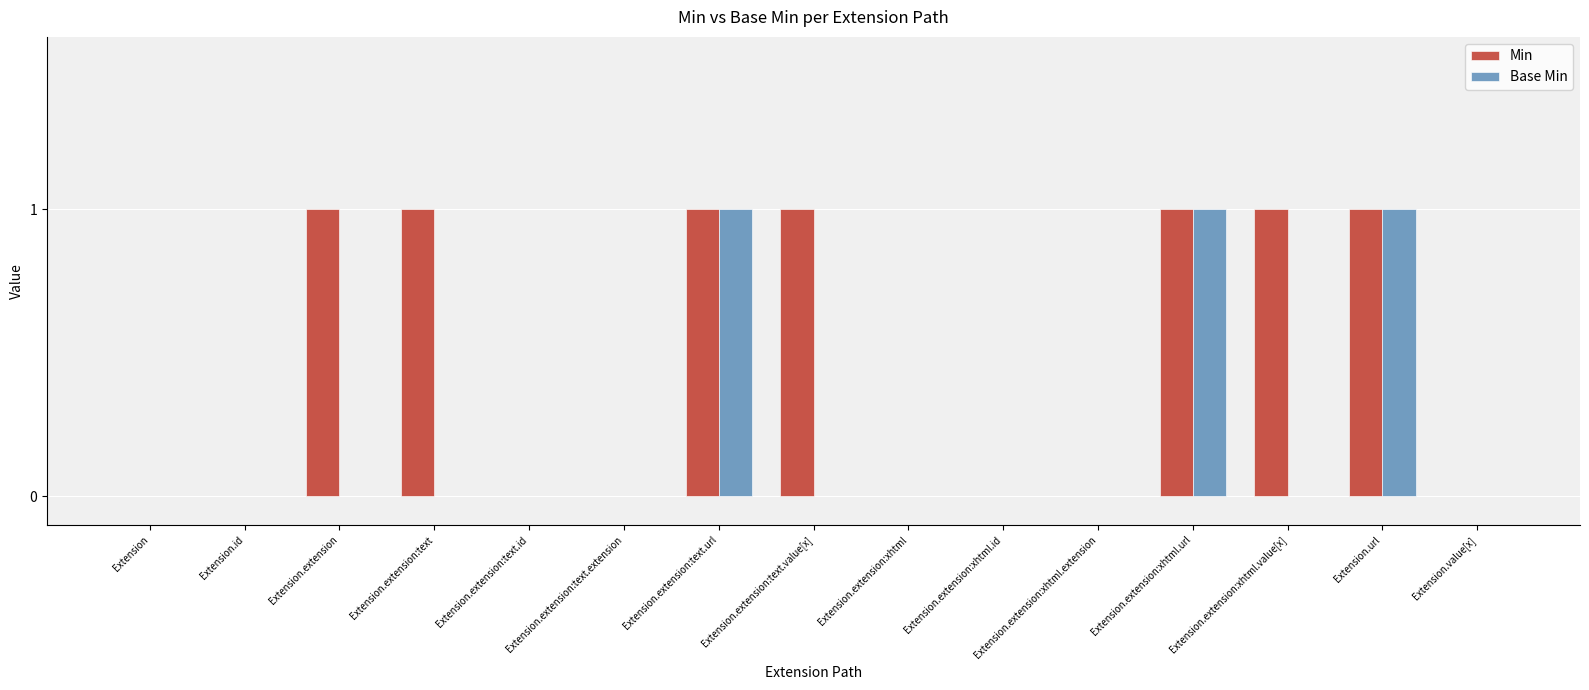

The Min series shows 0 at Extension.extension:xhtml. True or false?

True